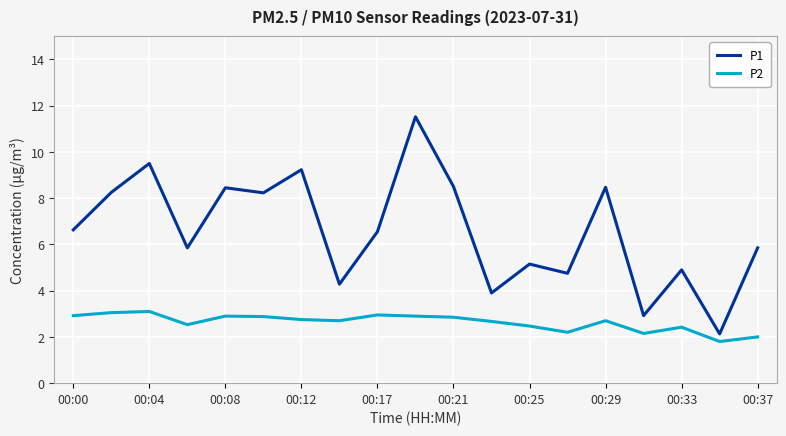

True or false: P2 and P1 intersect in this chart.

False